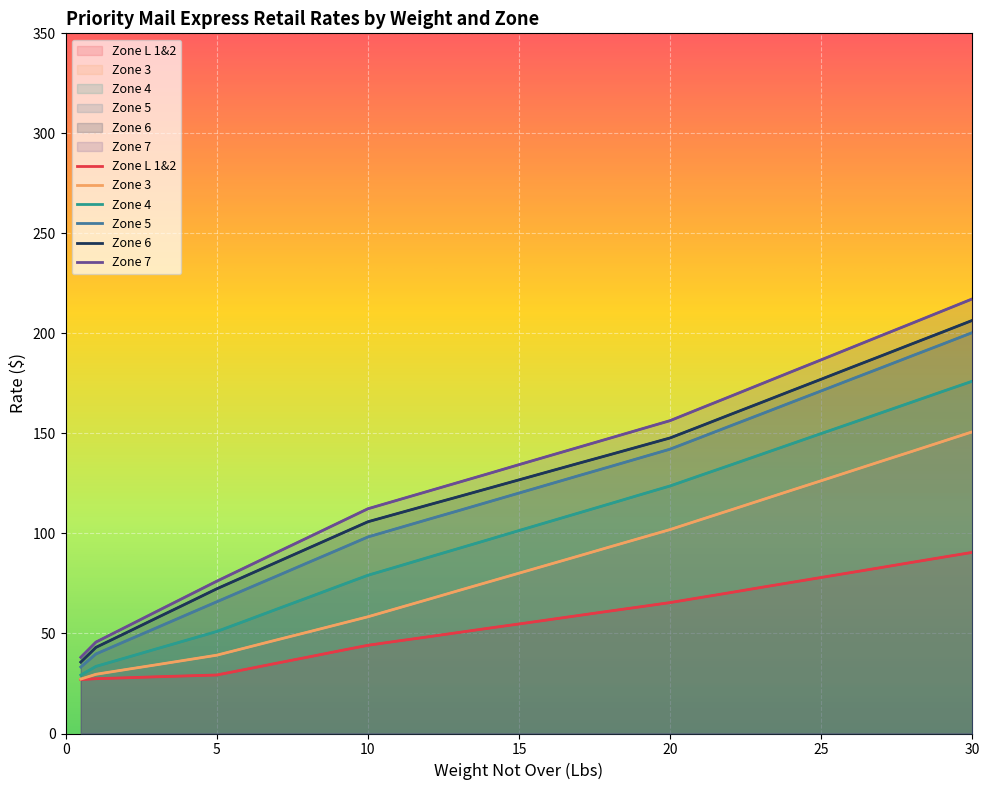

What is the value of the Zone 5 point at the 19th from the left?

133.3